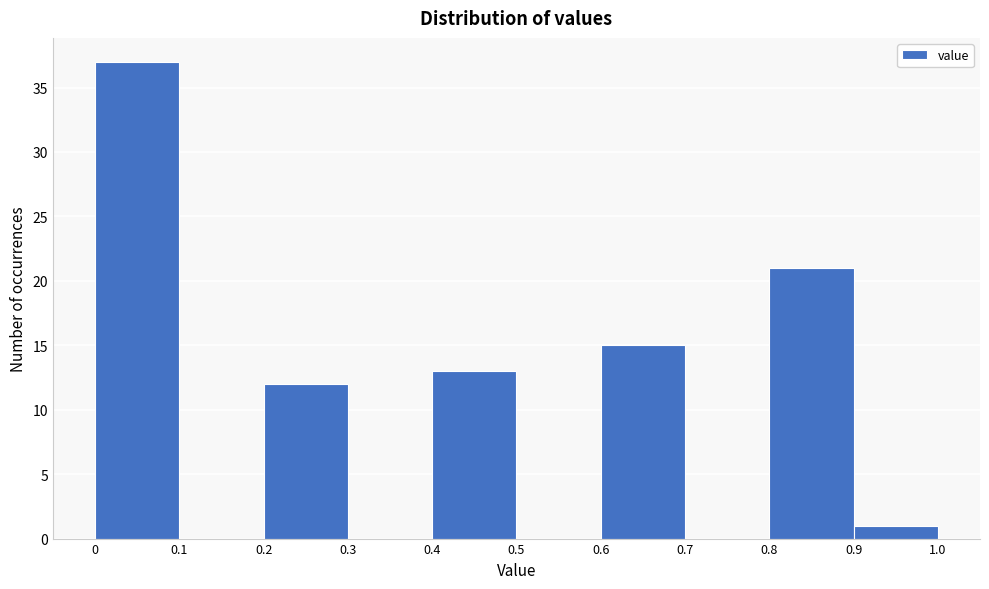

What is the height of the bar covering 0.2 to 0.3 on the x-axis? The values are not printed on the chart, so give them approximately, as read against the axis.

12